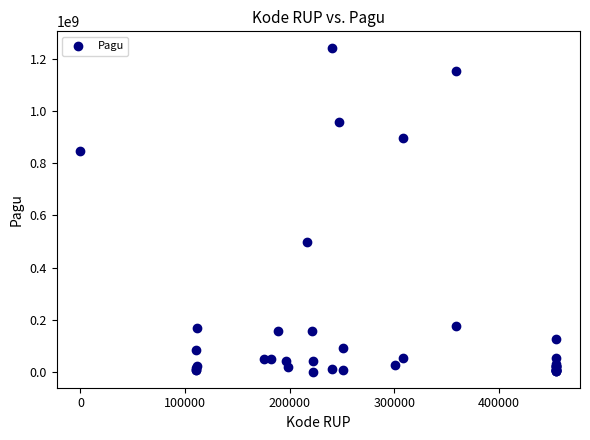

What Y value in the scatter plot is closest to 622840000?

499932000